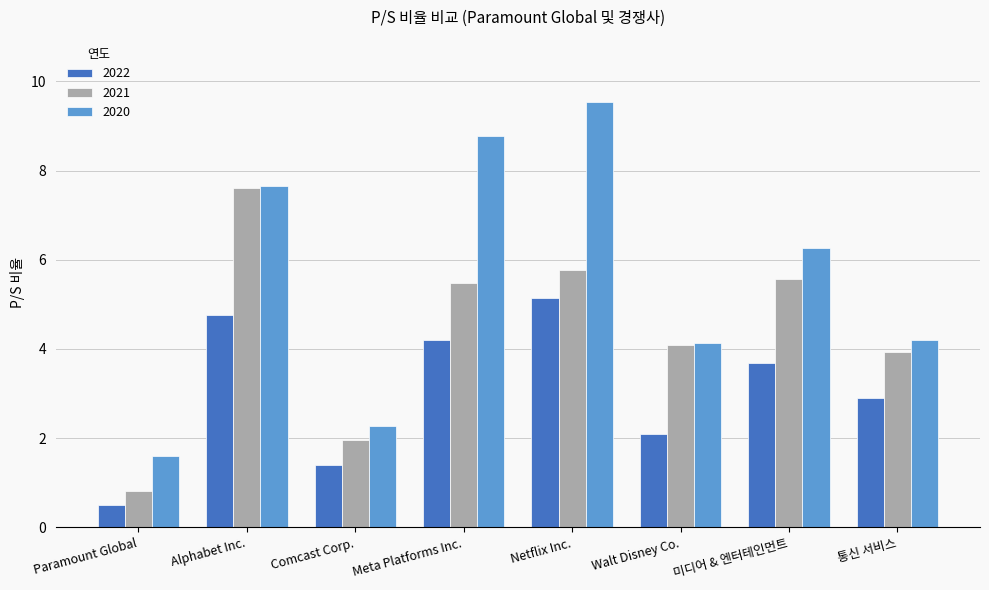

What is the sum of the 2022 values at 통신 서비스 and 미디어 & 엔터테인먼트?

6.6